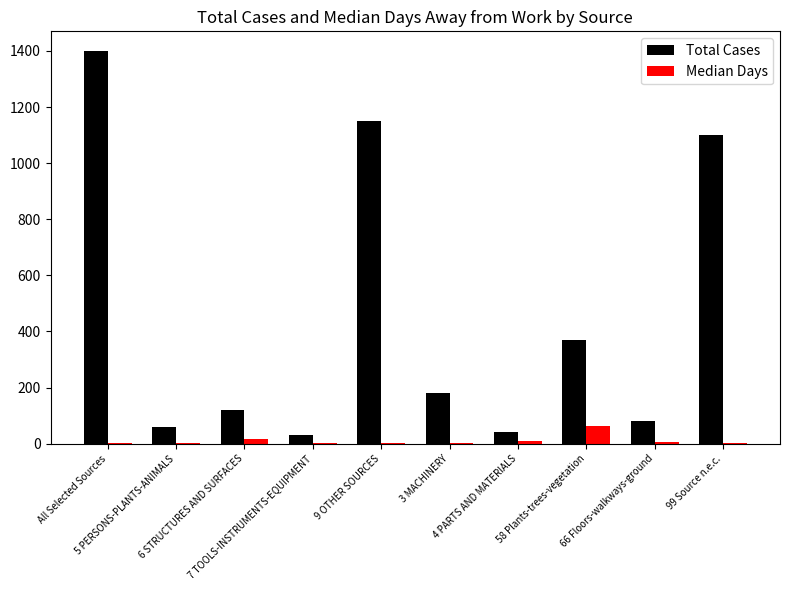

Which series has the largest range (max minus min)?

Total Cases